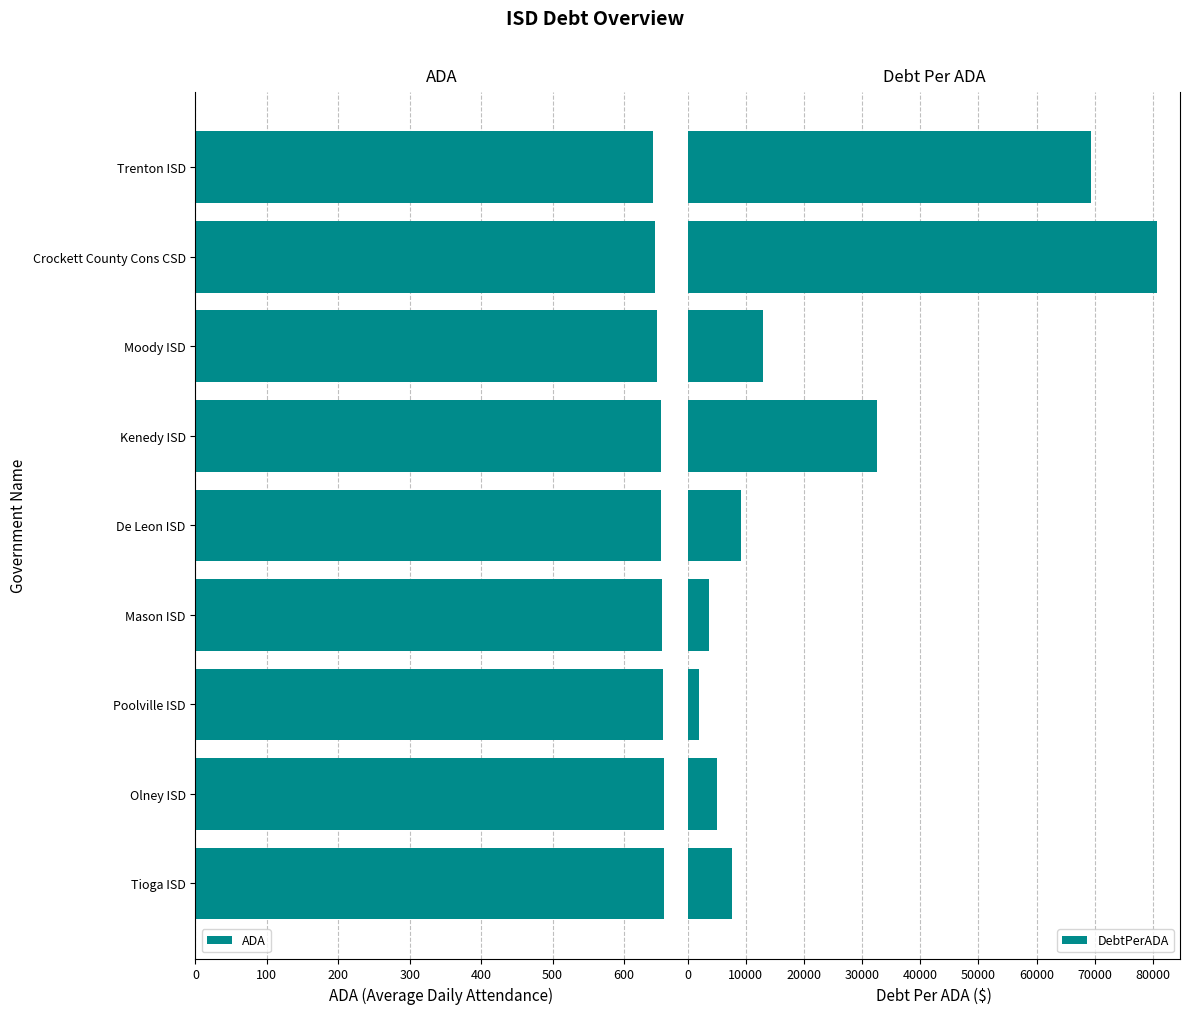

What is the difference between the maximum and second lowest values in the DebtPerADA series?

77015.3